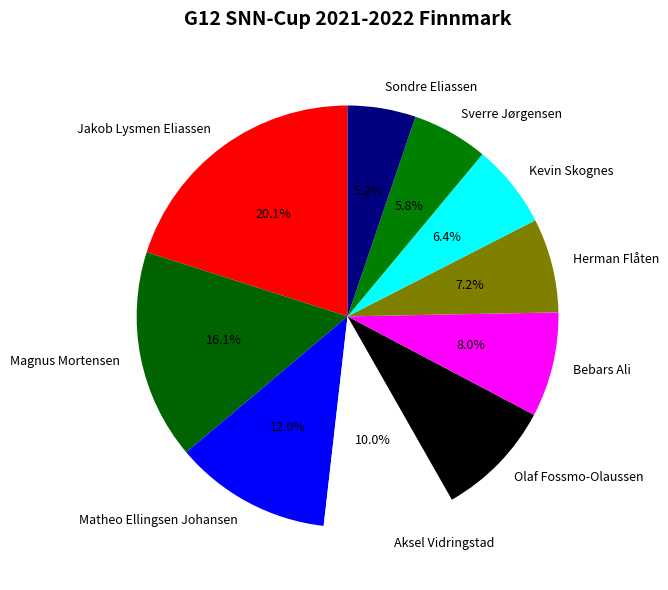

What percentage is the Sverre Jørgensen slice, to the nearest percent?

6%